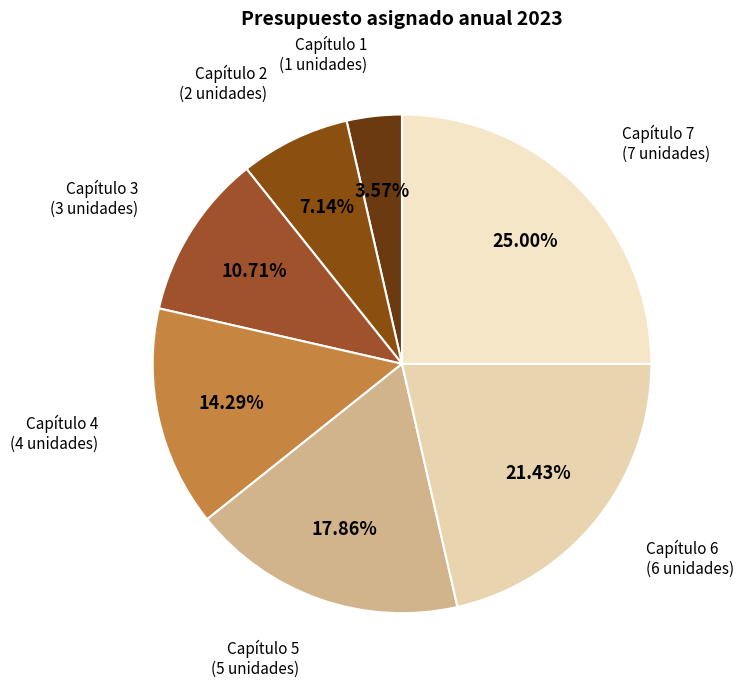

Count the number of slices in the pie.

7